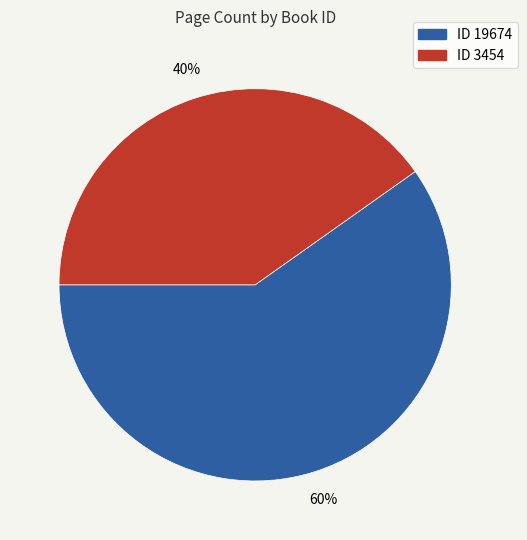

Is there any slice that represents more than half of the pie?

Yes